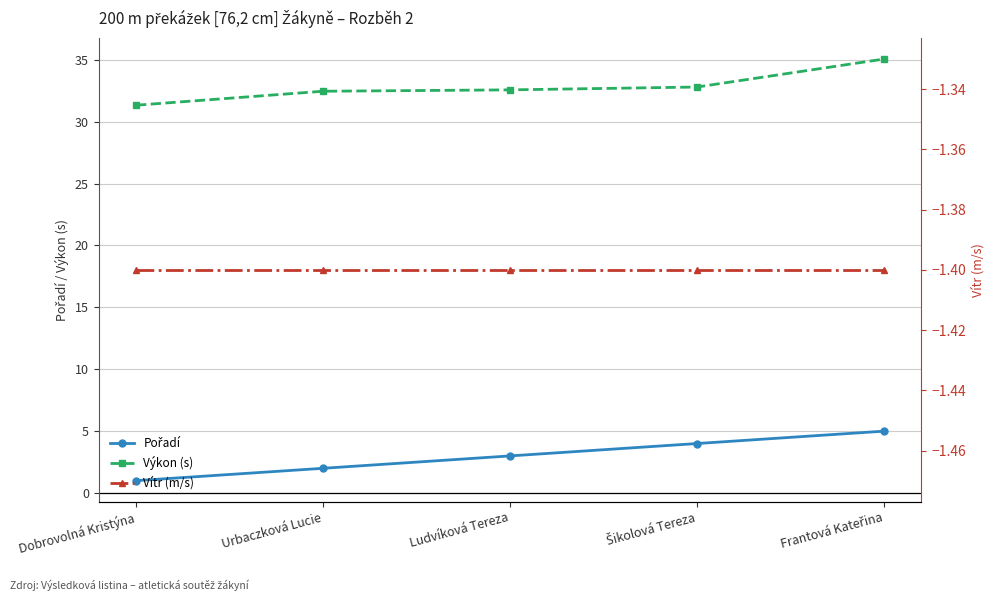

True or false: Vítr (m/s) and Pořadí cross at least once.

False